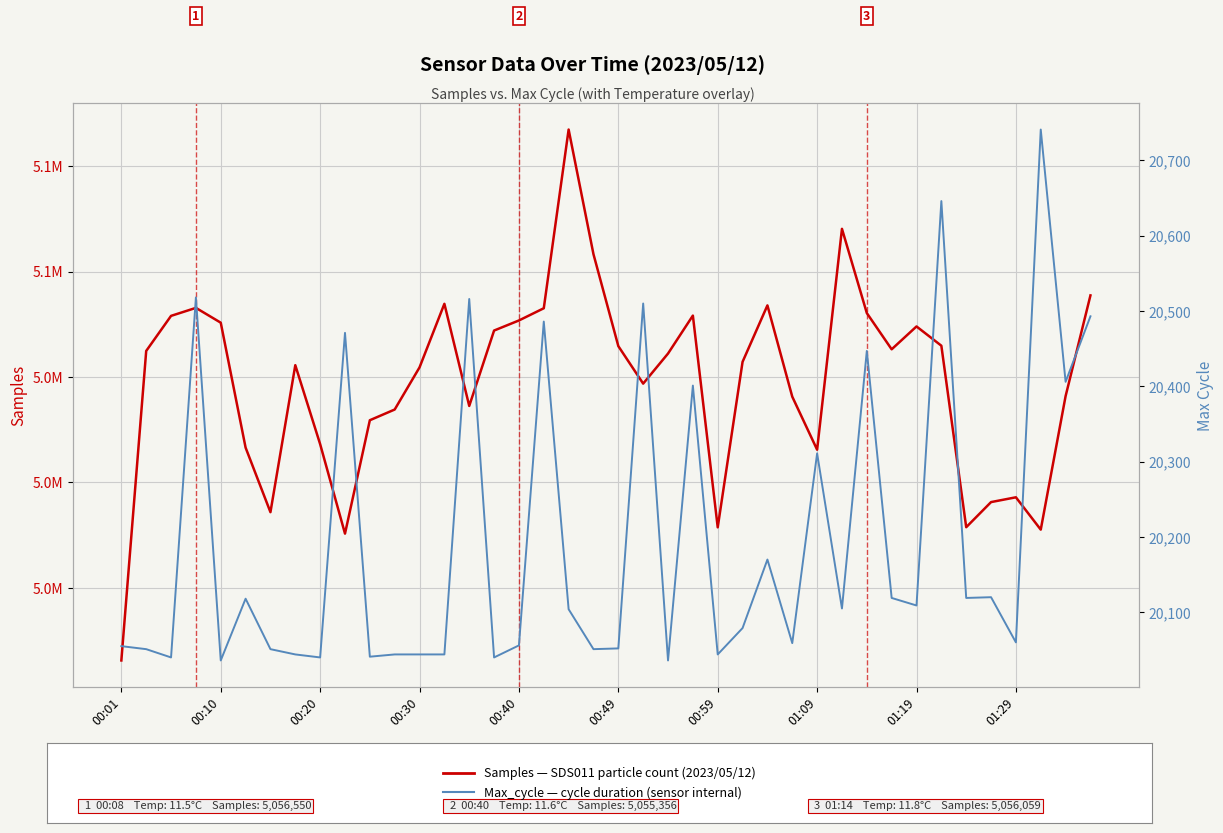

What is the sum of the Max_cycle values at 14 and 24?

40560